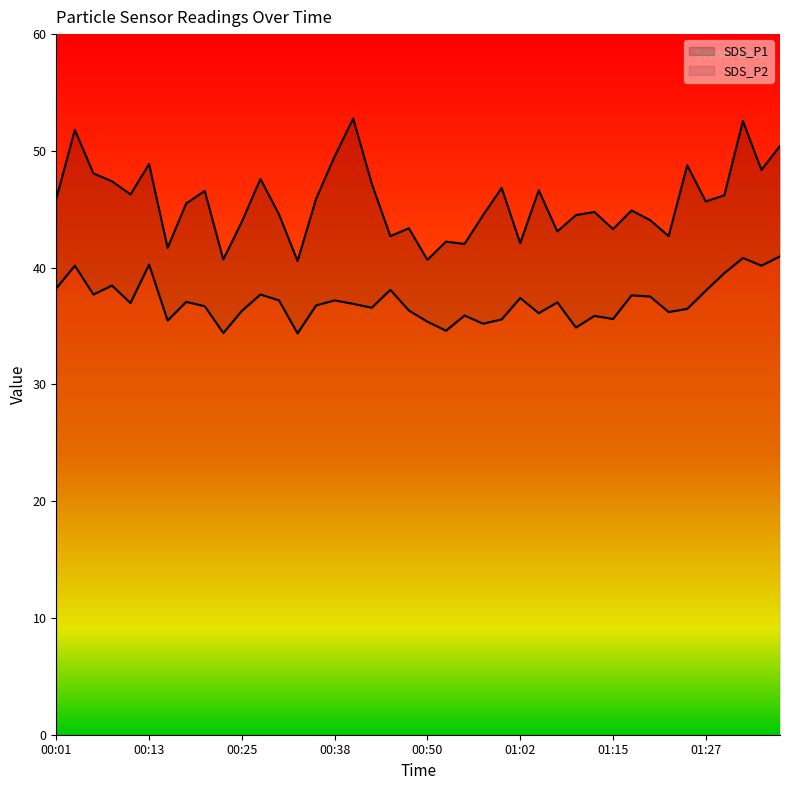

What is the difference between the highest and lowest values at 01:35?

8.2